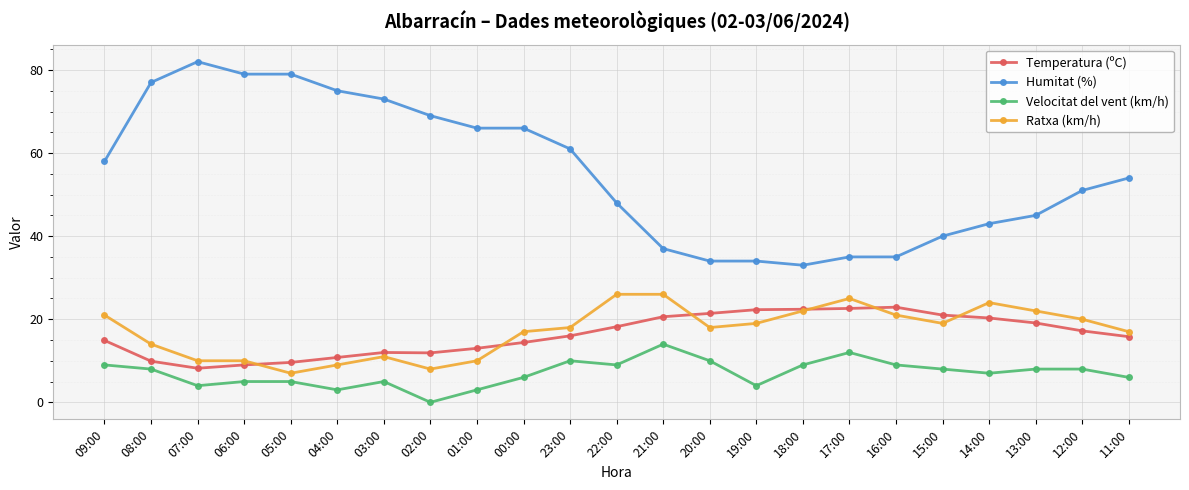

Where is the first local maximum for Humitat (%)?

07:00